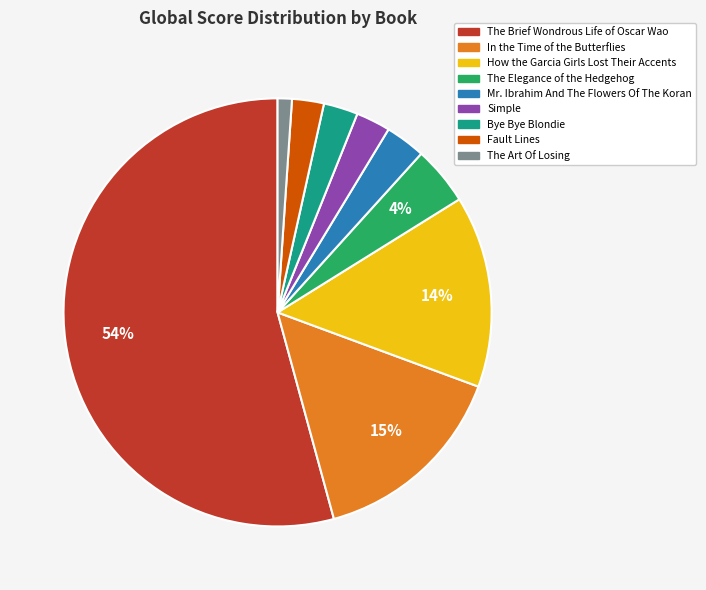

To the nearest percent, what percentage of the pie is How the Garcia Girls Lost Their Accents?

14%